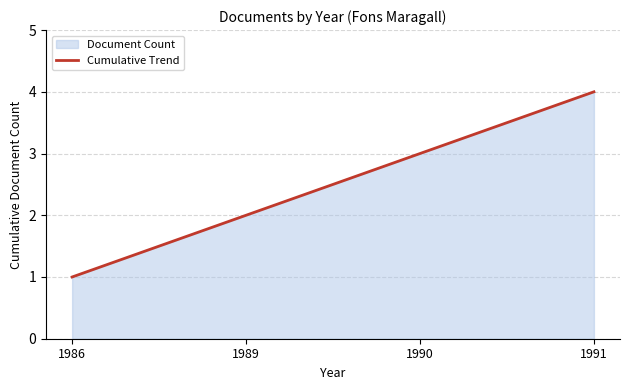

How many lines are shown in the chart?

1